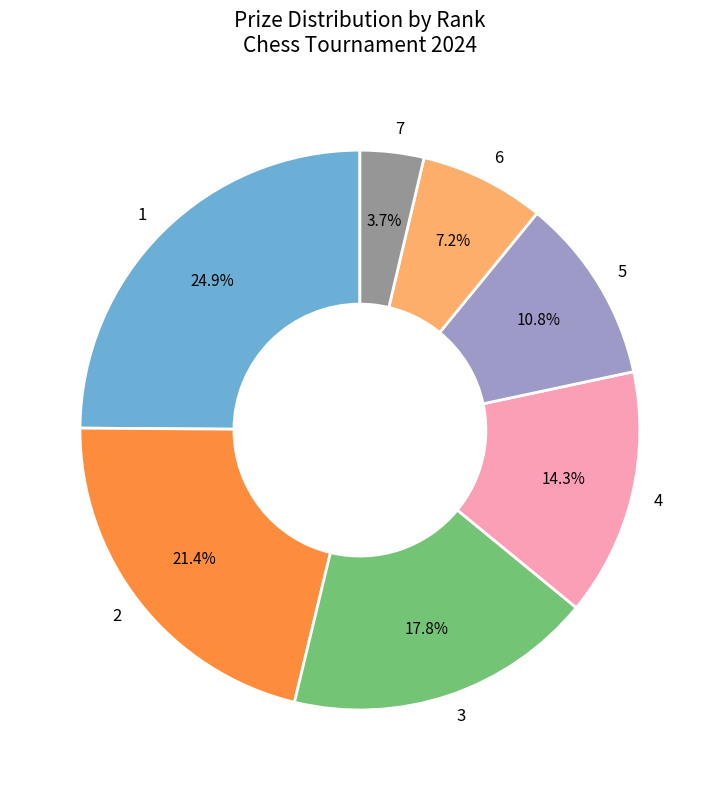

Is there any slice that represents more than half of the pie?

No